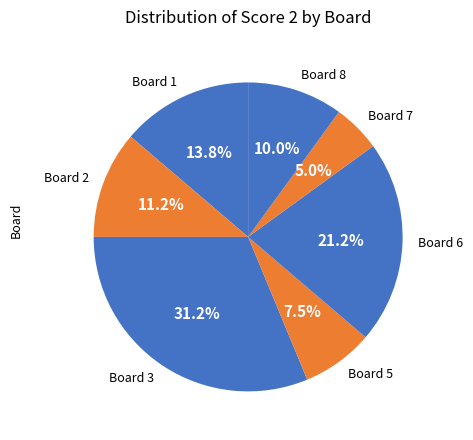

How many slices are in this pie chart?

7